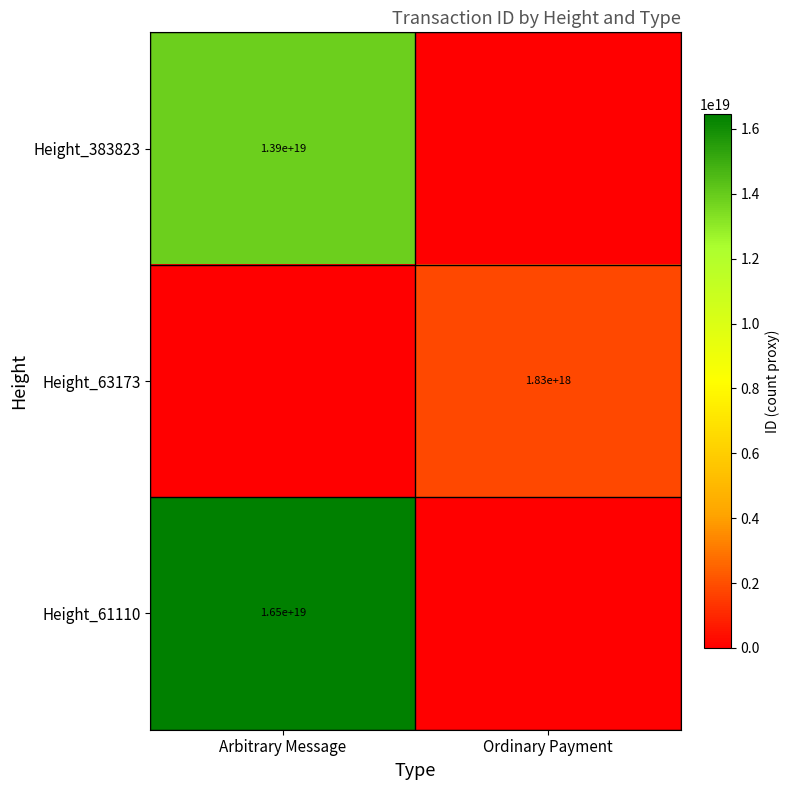

True or false: Height_63173 has a value of 2414483994999449600 at Ordinary Payment.

False